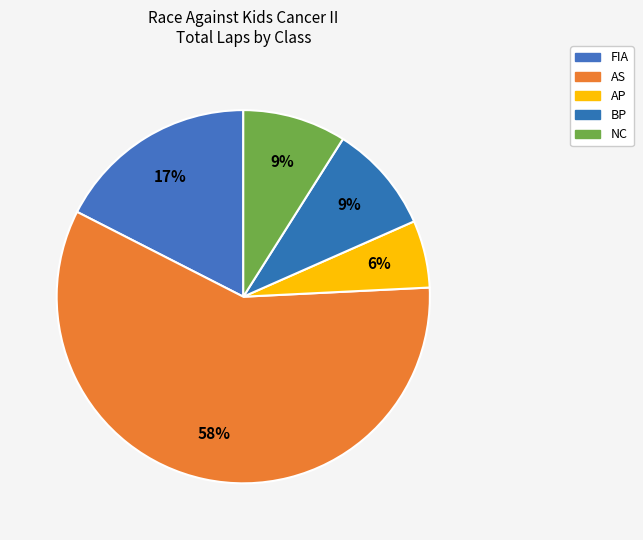

What is the ratio of the value at BP to the value at NC?

1.0